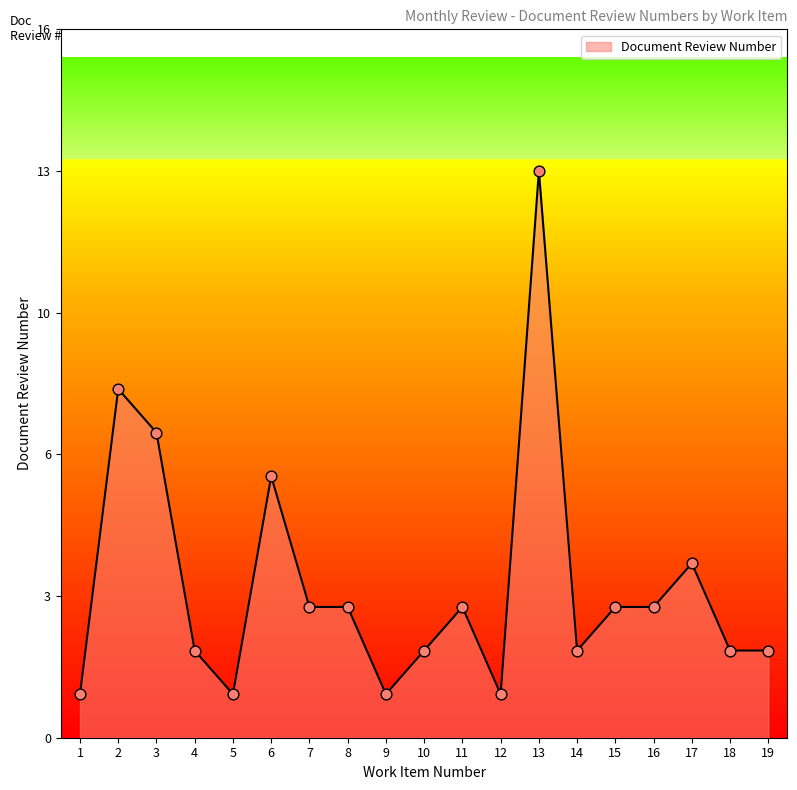

Is this an area chart (filled region under the line)?

Yes